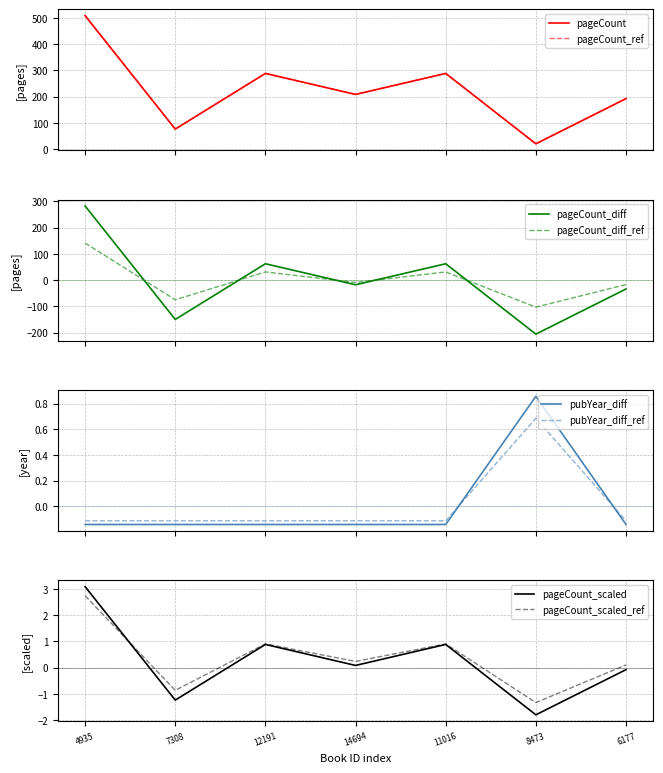

What is the minimum value for publishingYear?

-0.1